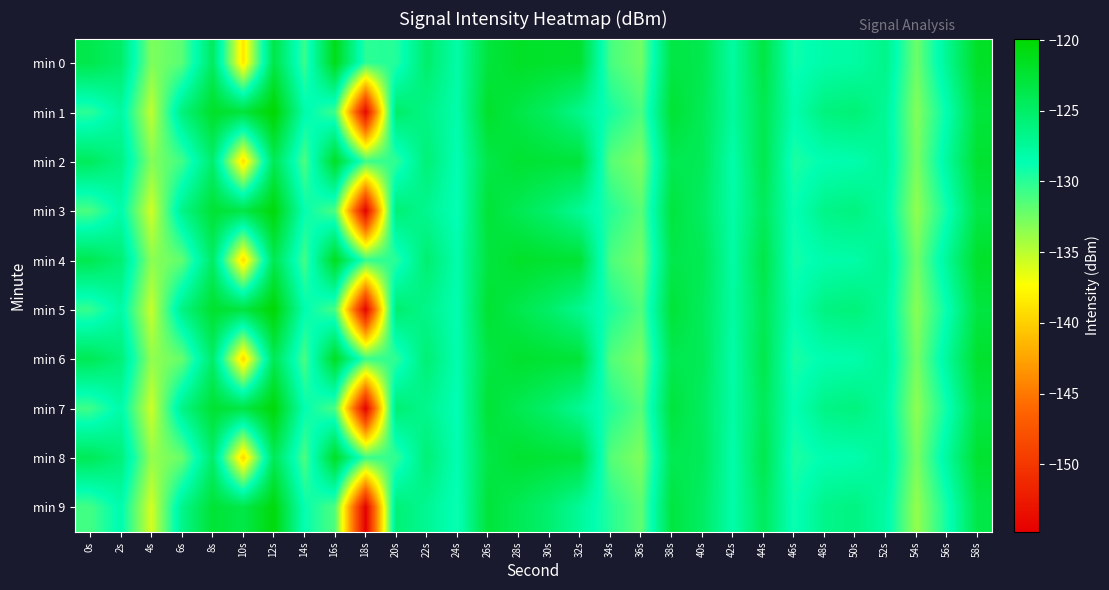

Which series has the largest total across all categories?

min 0